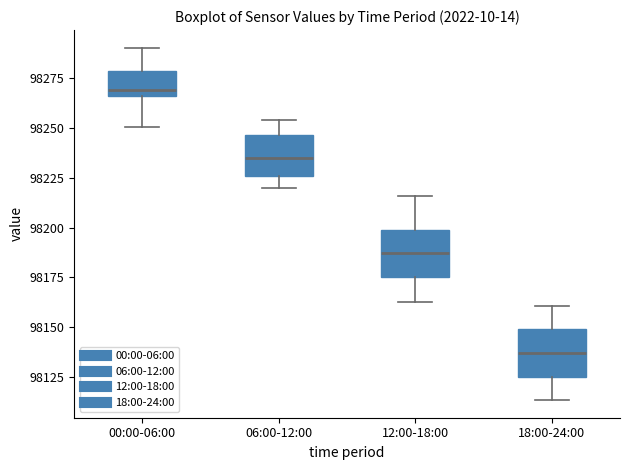

Reading left to right, transcribe this box plot: for each box, give where its median line is, the range the box spans, and where its two whiskers end, as read against the y-axis. The values are not printed on the chart, so give them approximately, as read against the axis.

00:00-06:00: median 98270, box 98265 to 98280, whiskers 98250 to 98290
06:00-12:00: median 98235, box 98225 to 98245, whiskers 98220 to 98255
12:00-18:00: median 98185, box 98175 to 98200, whiskers 98165 to 98215
18:00-24:00: median 98135, box 98125 to 98150, whiskers 98115 to 98160